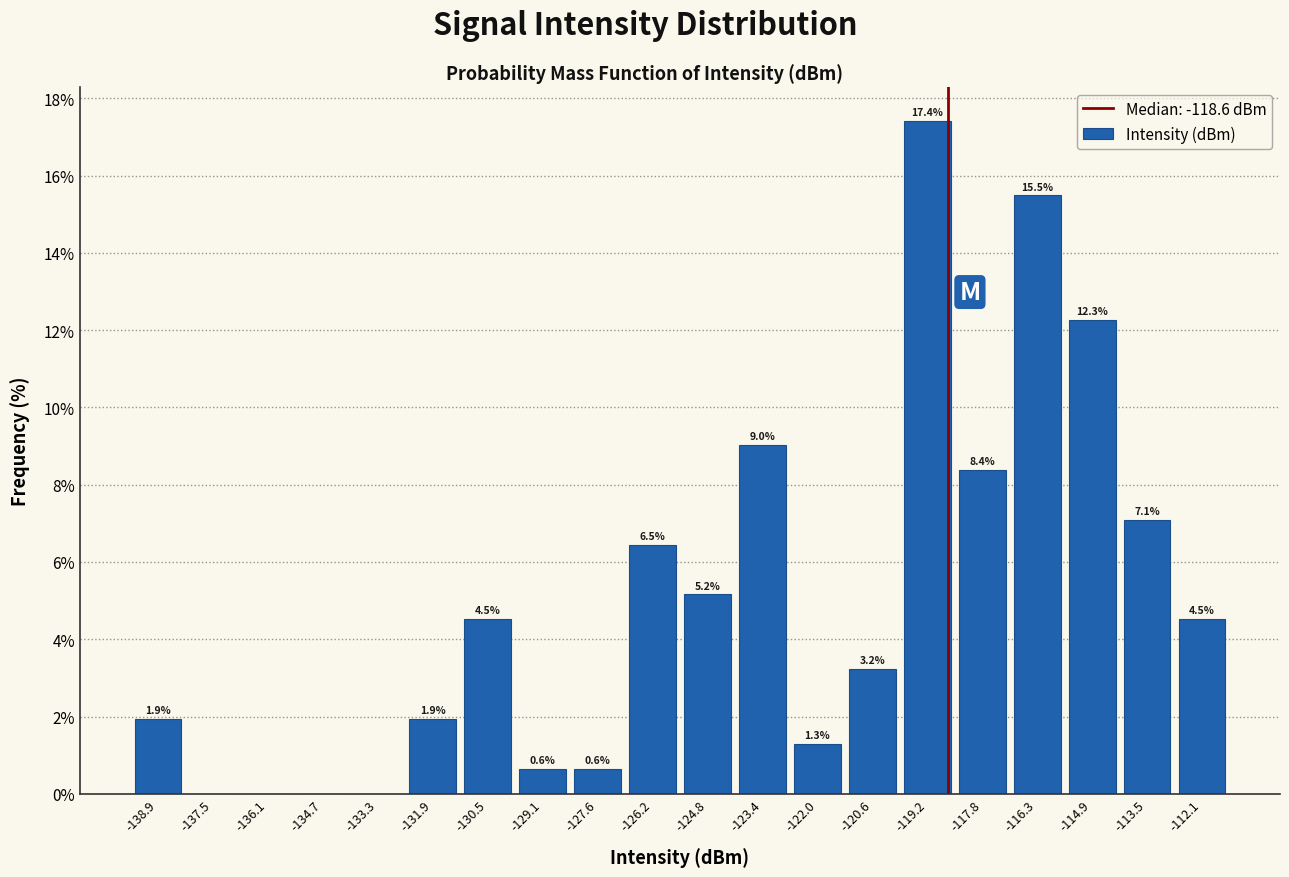

Which range on the x-axis has the tallest bar?

-119.8 to -118.4